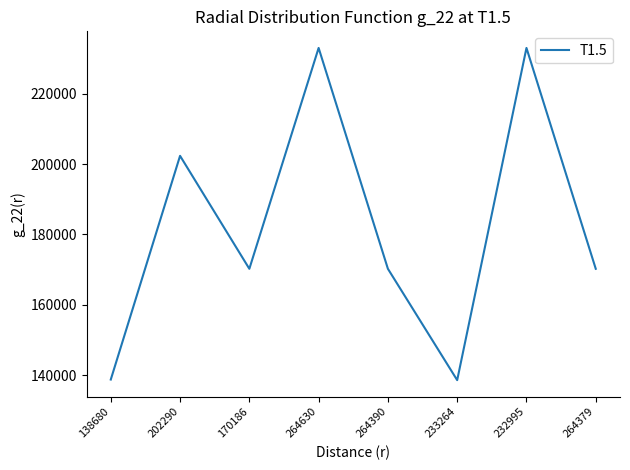

At which label does the data first exceed 170247?

202290